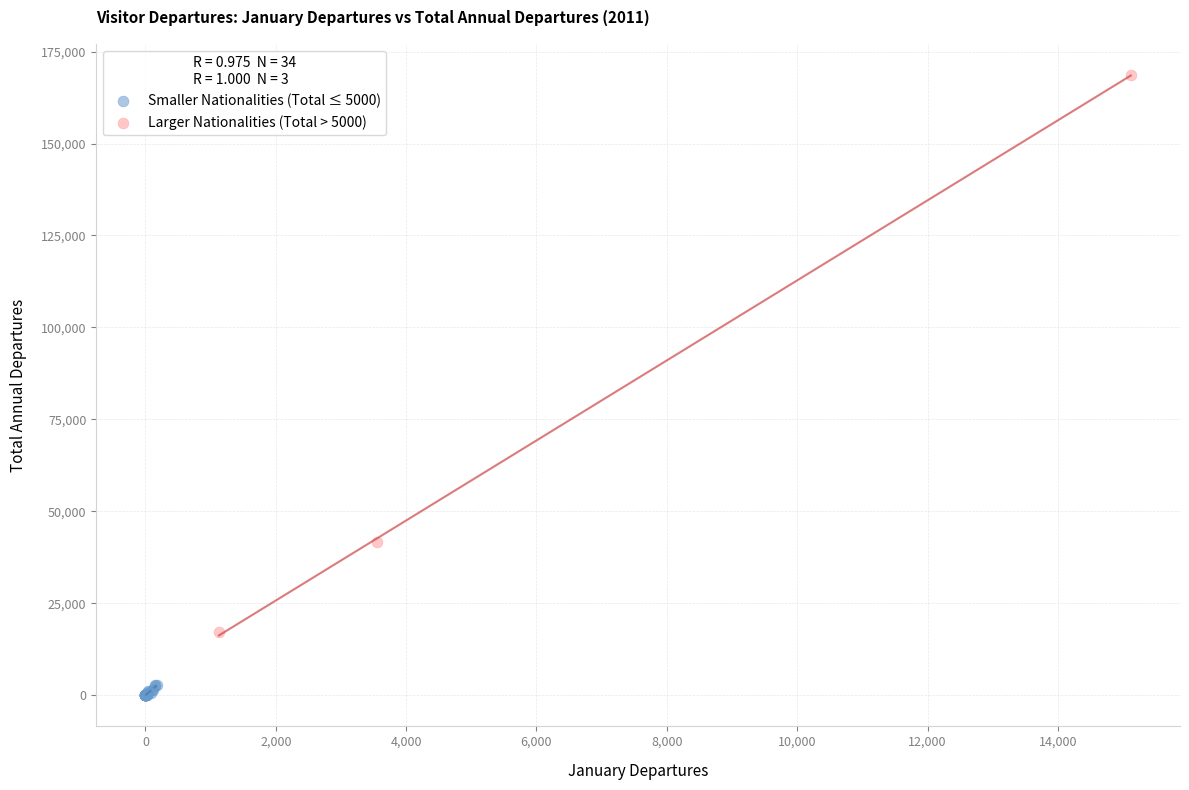

Which series has the widest spread of Y values?

Larger Nationalities (Total > 5000)